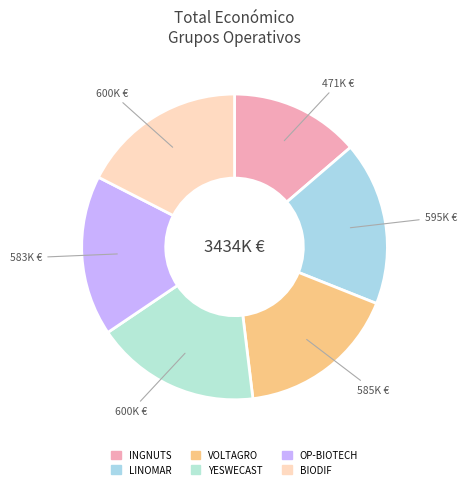

Which slice is the smallest?

INGNUTS